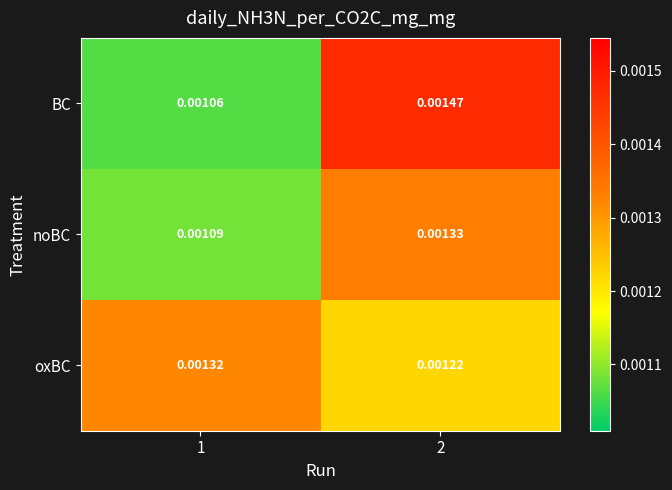

Which series has the largest total across all categories?

oxBC